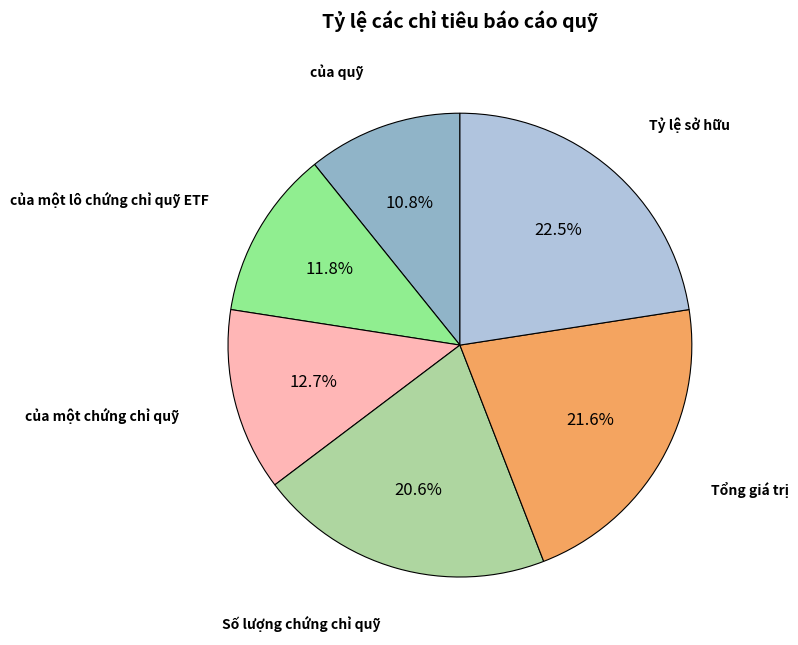

To the nearest percent, what percentage of the pie is của quỹ?

11%